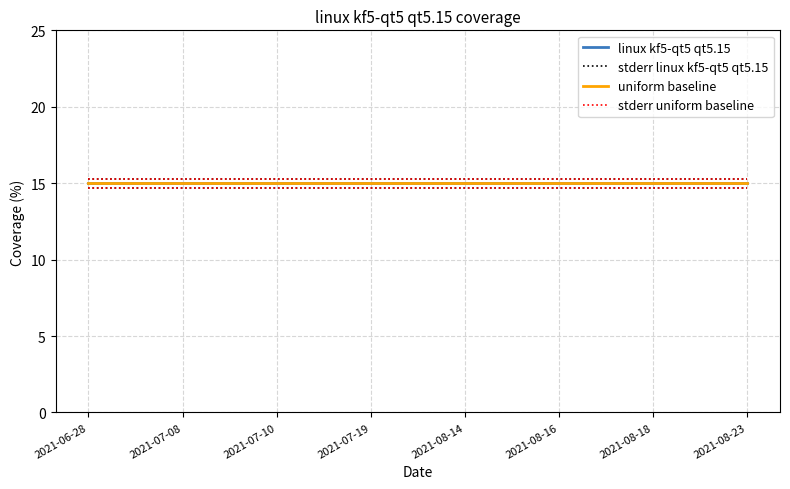

List the labels in order of uniform baseline value, largest first.

2021-06-28, 2021-07-08, 2021-07-10, 2021-07-19, 2021-08-14, 2021-08-16, 2021-08-18, 2021-08-23